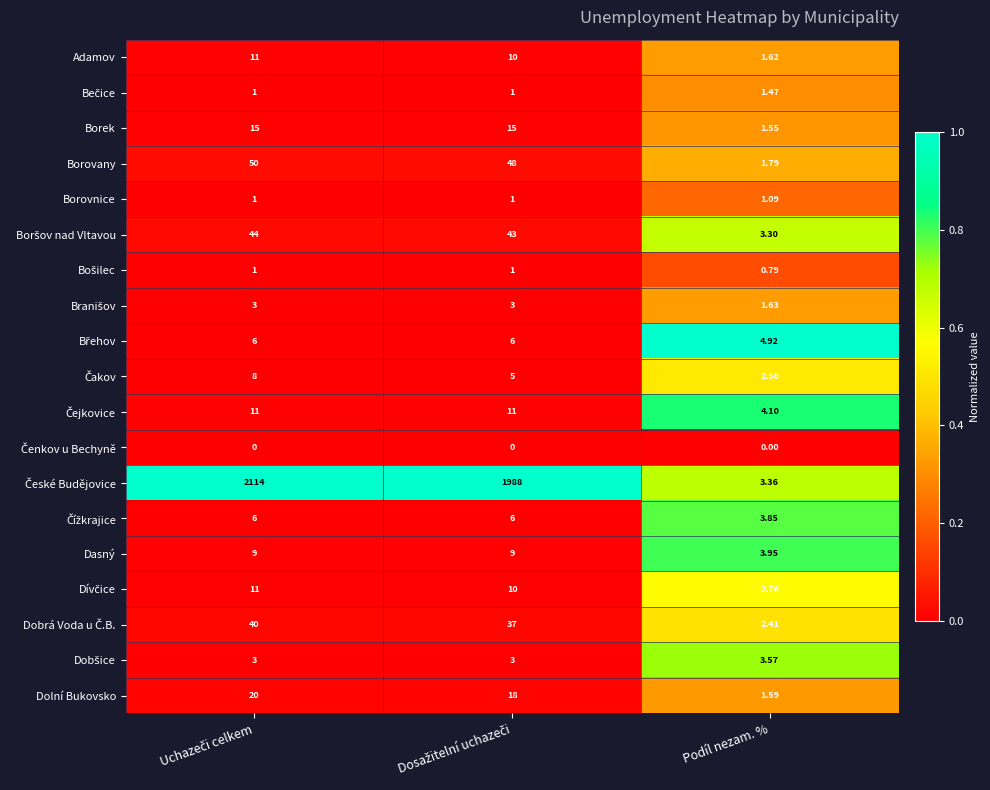

Which category has the lowest value in the Borovany series?

Podíl nezam. %